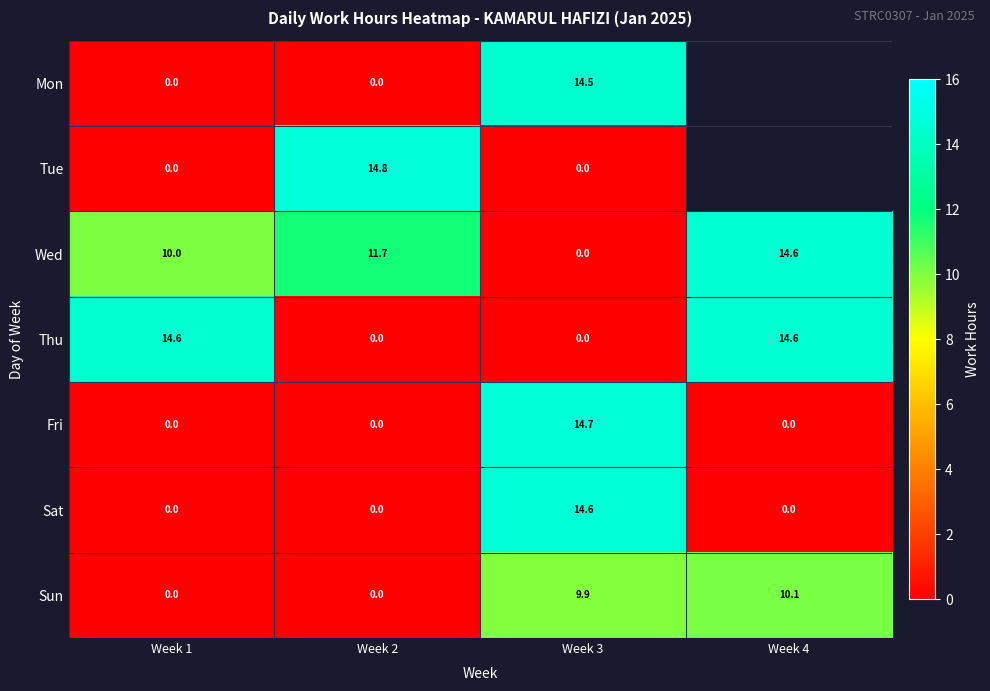

Which series changed the most between Week 2 and Week 3?

Tue